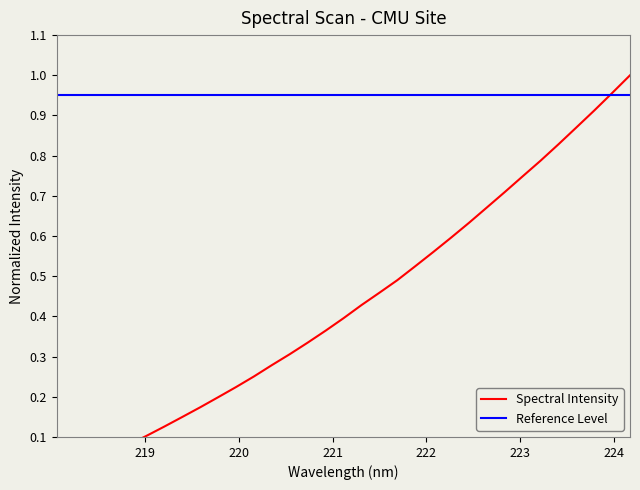

What is the change in value from 218.6332 to 221.4993?

+0.4